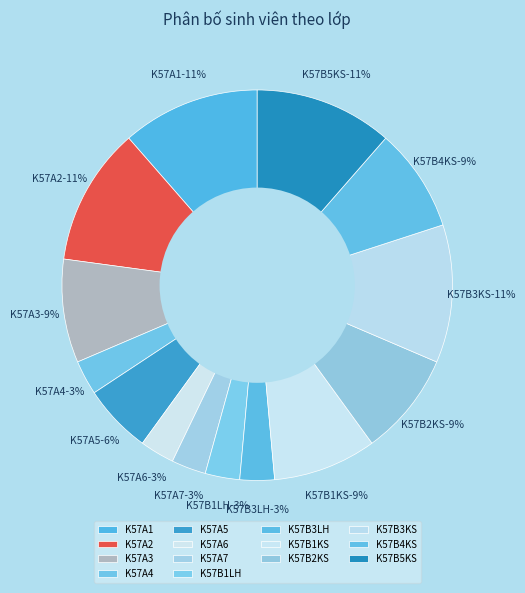

How many segments does this pie chart have?

7